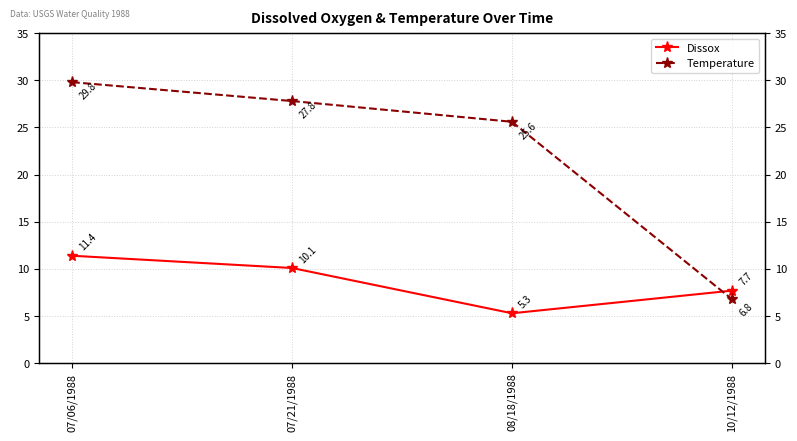

At which label does Dissox first exceed 10?

07/06/1988